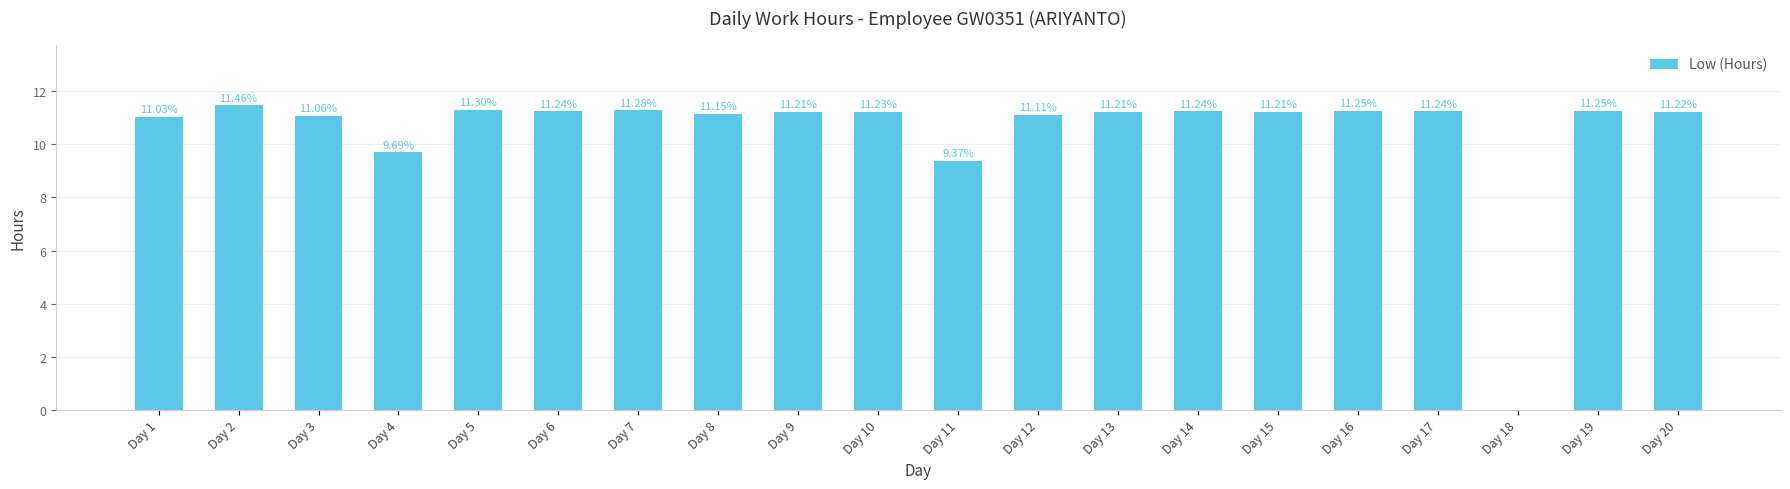

True or false: the data shows 0.0 at Day 18.

True